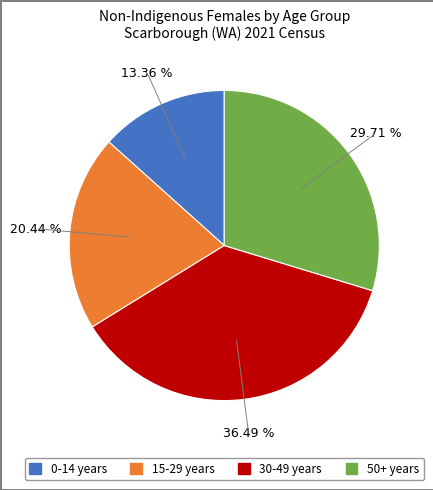

Is there any slice that represents more than half of the pie?

No